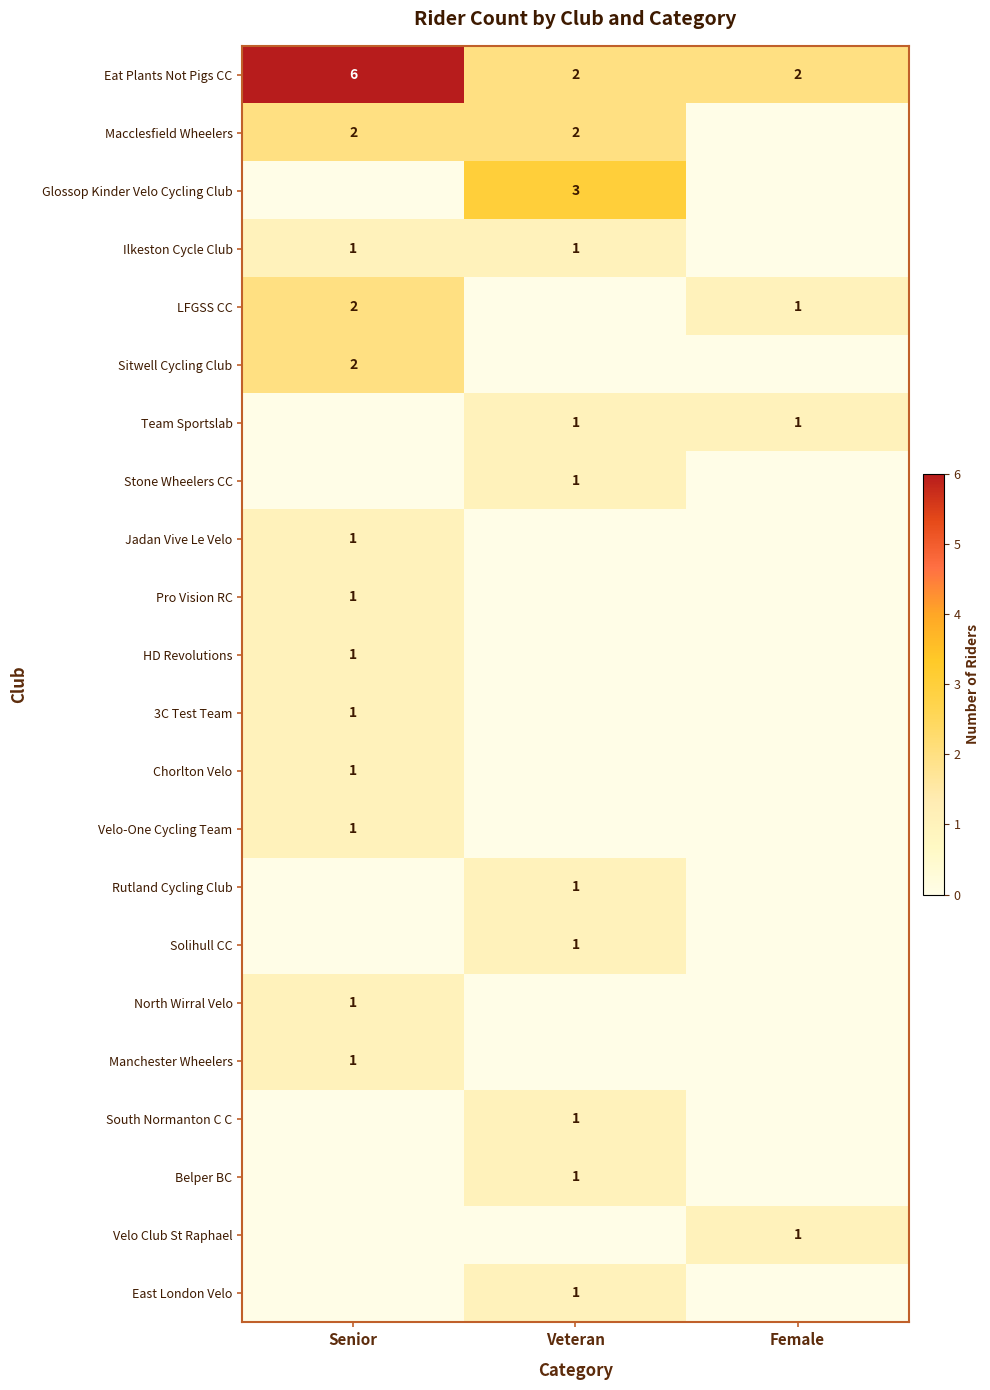

What is the difference between the maximum and minimum values in the Eat Plants Not Pigs CC series?

4